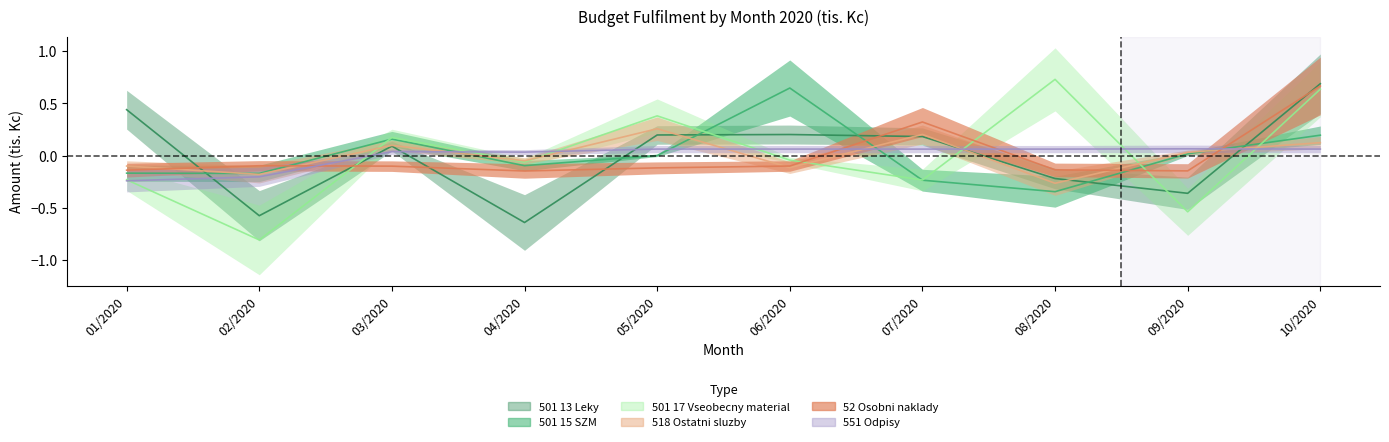

What is the label of the 10th point from the left?

10/2020